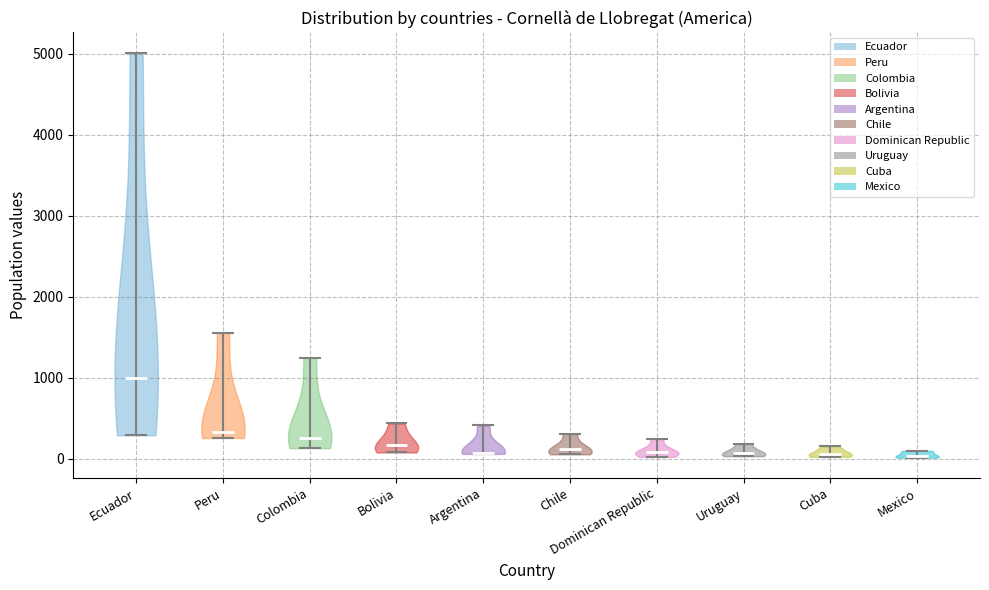

Reading left to right, read every violin against the y-axis: where its median line is, and the lowest and highest points it reaches. The values are not printed on the chart, so give them approximately, as read against the axis.

Ecuador: median line 1000, lowest point 300, highest point 5000
Peru: median line 300, lowest point 300, highest point 1600
Colombia: median line 300, lowest point 100, highest point 1200
Bolivia: median line 200, lowest point 100, highest point 400
Argentina: median line 100, lowest point 100, highest point 400
Chile: median line 100, lowest point 100, highest point 300
Dominican Republic: median line 100, lowest point 0, highest point 200
Uruguay: median line 100, lowest point 0, highest point 200
Cuba: median line 100, lowest point 0, highest point 200
Mexico: median line 0, lowest point 0, highest point 100